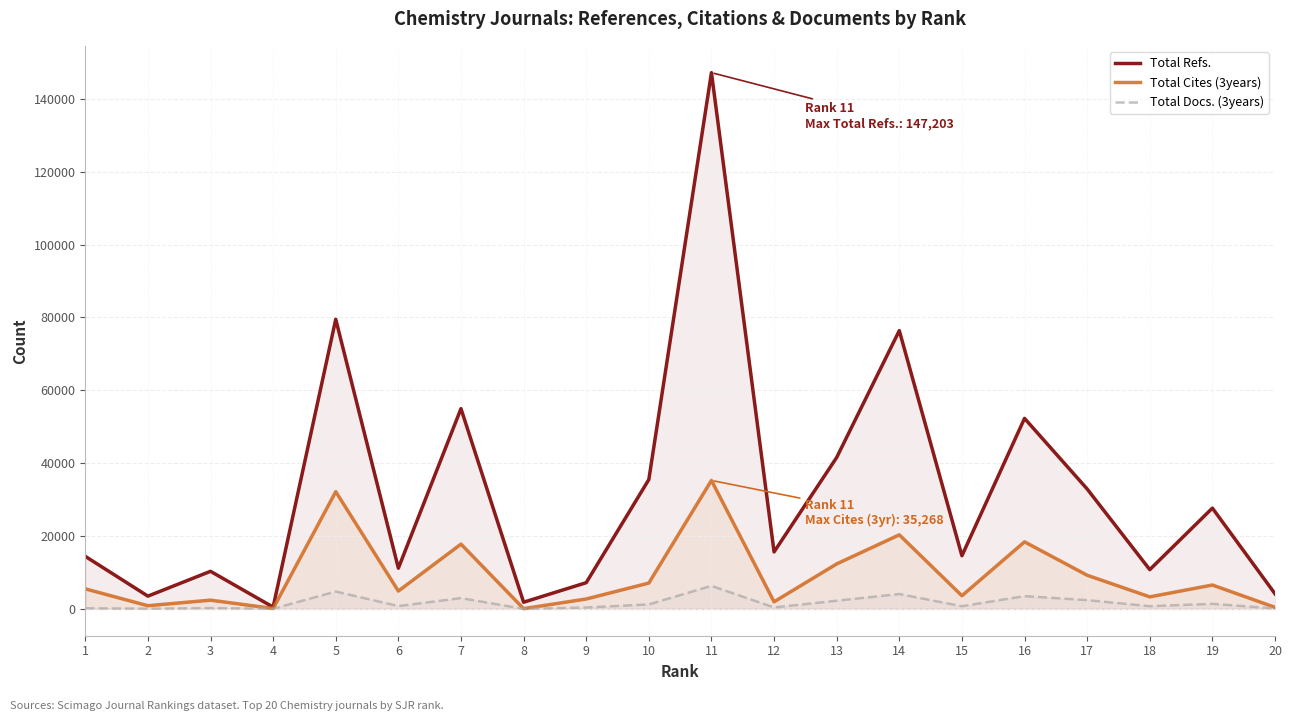

What is the difference between the highest and lowest values at 20?

4028